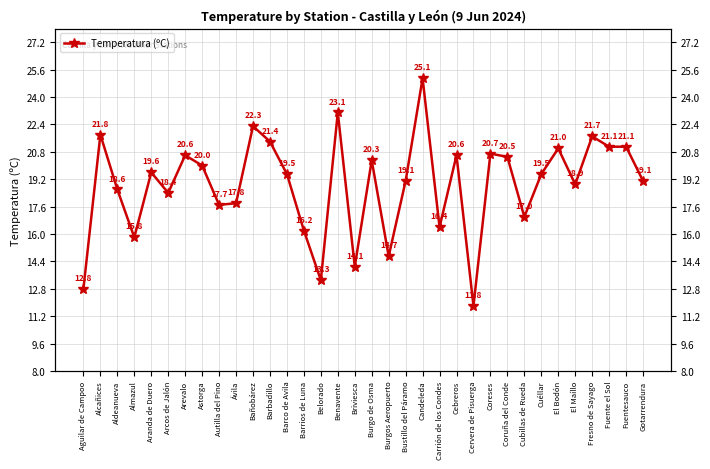

List the labels in order of value, largest first.

Candeleda, Benavente, Bañobárez, Alcañices, Fresno de Sayago, Barbadillo, Fuente el Sol, Fuentesauco, El Bodón, Coreses, Arevalo, Cebreros, Coruña del Conde, Burgo de Osma, Astorga, Aranda de Duero, Barco de Avila, Cuéllar, Bustillo del Páramo, Gotarrendura, El Maíllo, Aldeanueva, Arcos de Jalón, Ávila, Autilla del Pino, Cubillas de Rueda, Carrión de los Condes, Barrios de Luna, Almazul, Burgos Aeropuerto, Briviesca, Belorado, Aguilar de Campoo, Cervera de Pisuerga